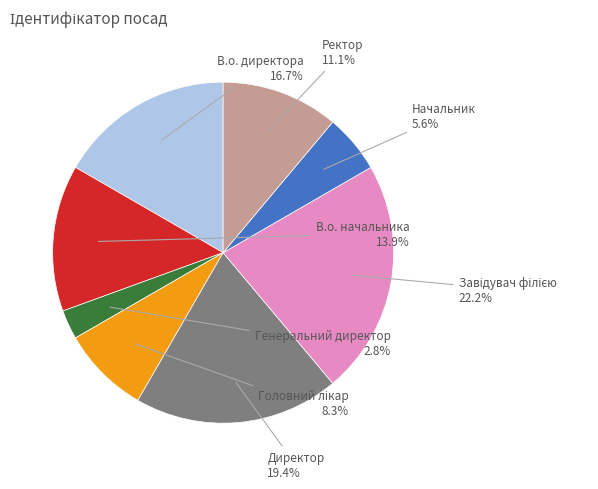

Is there a majority slice in this chart?

No